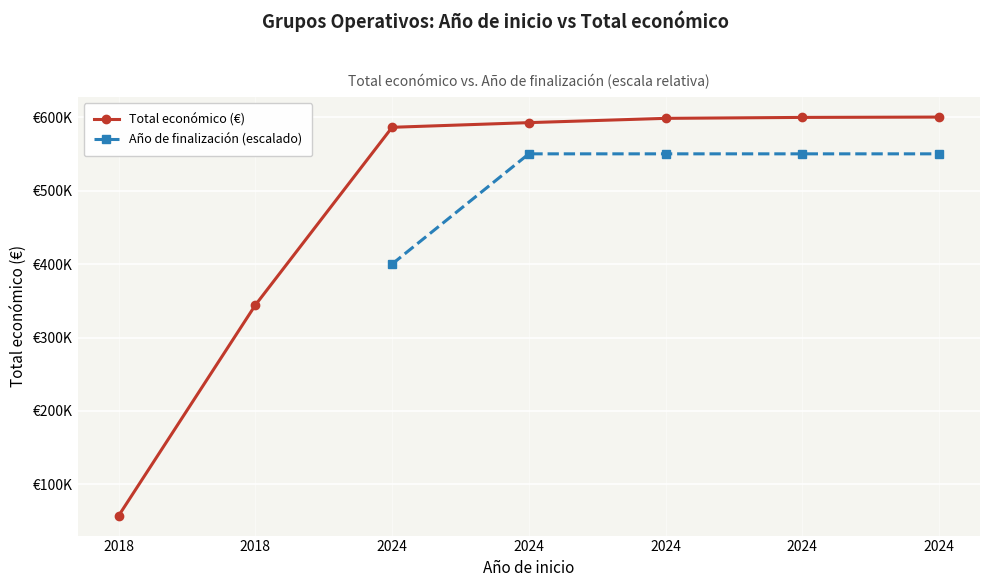

How many lines are shown in the chart?

2